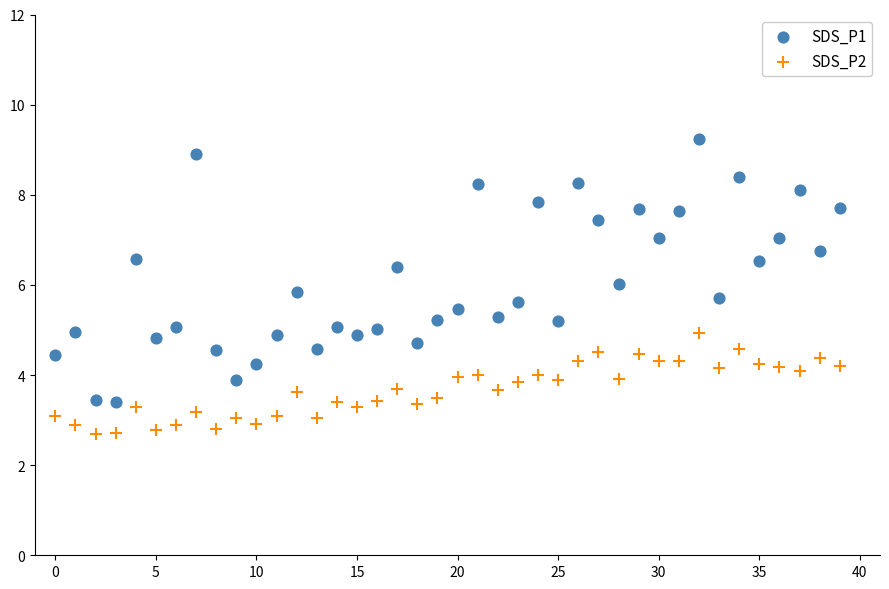

Across all data points, what is the range of Y values (max minus min)?

6.5